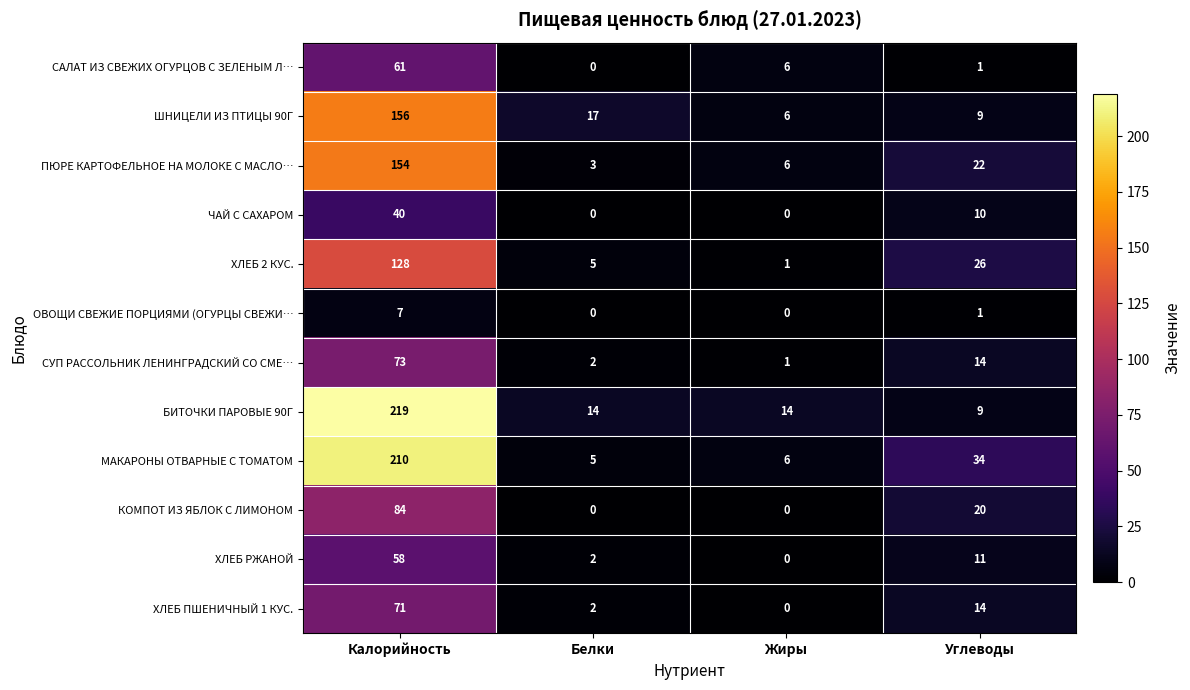

At which category does the chart reach its peak across all series?

Калорийность